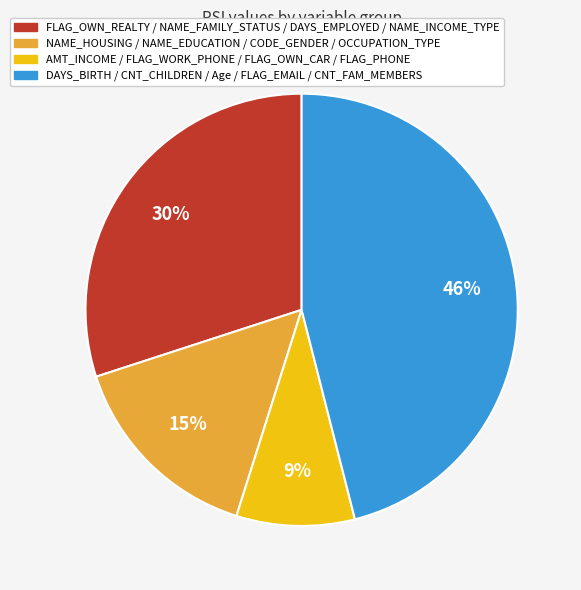

How many segments does this pie chart have?

4